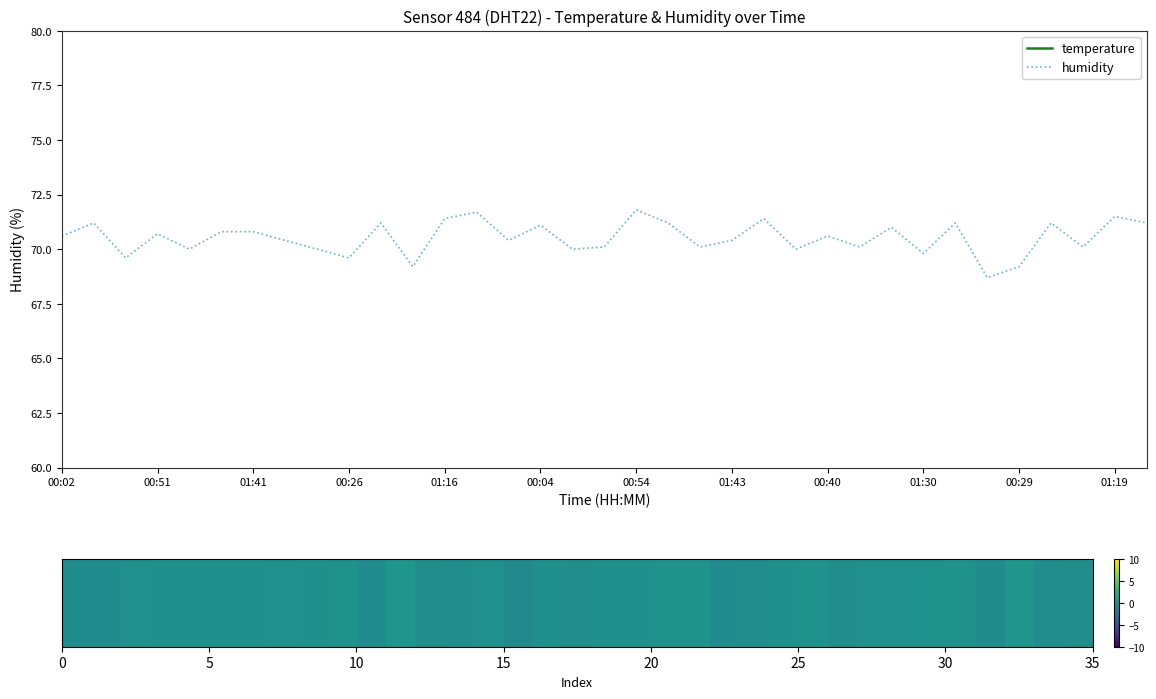

What is the average value of the temperature series?

9.3